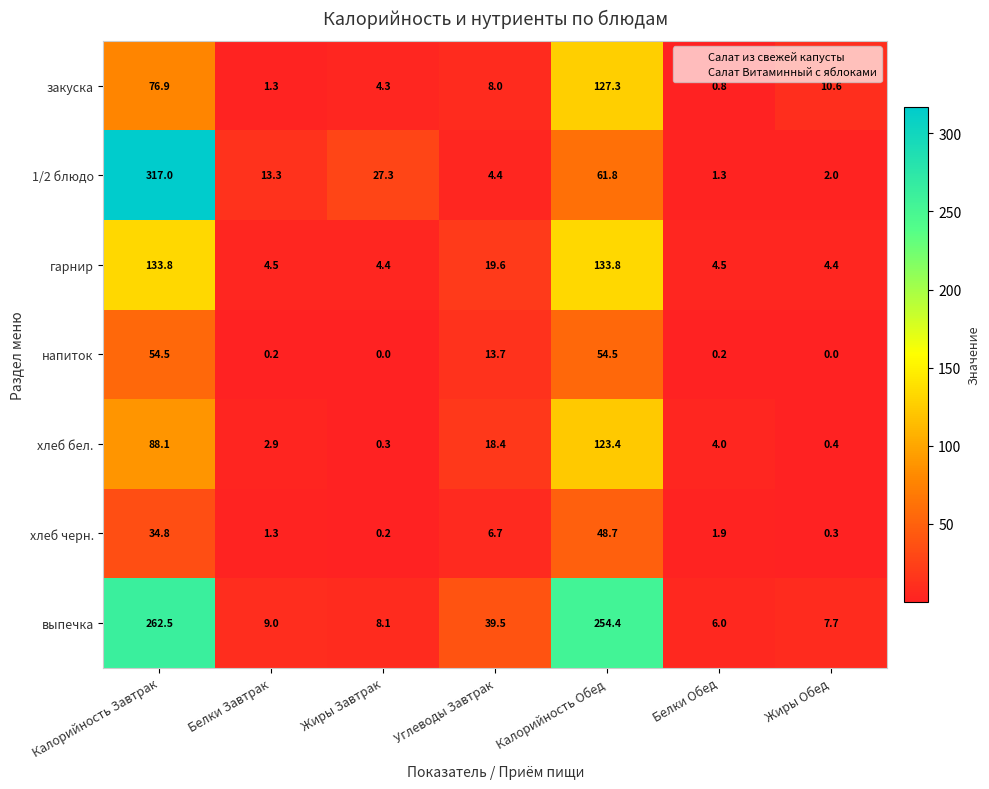

What is the sum of all гарнир values?

305.0